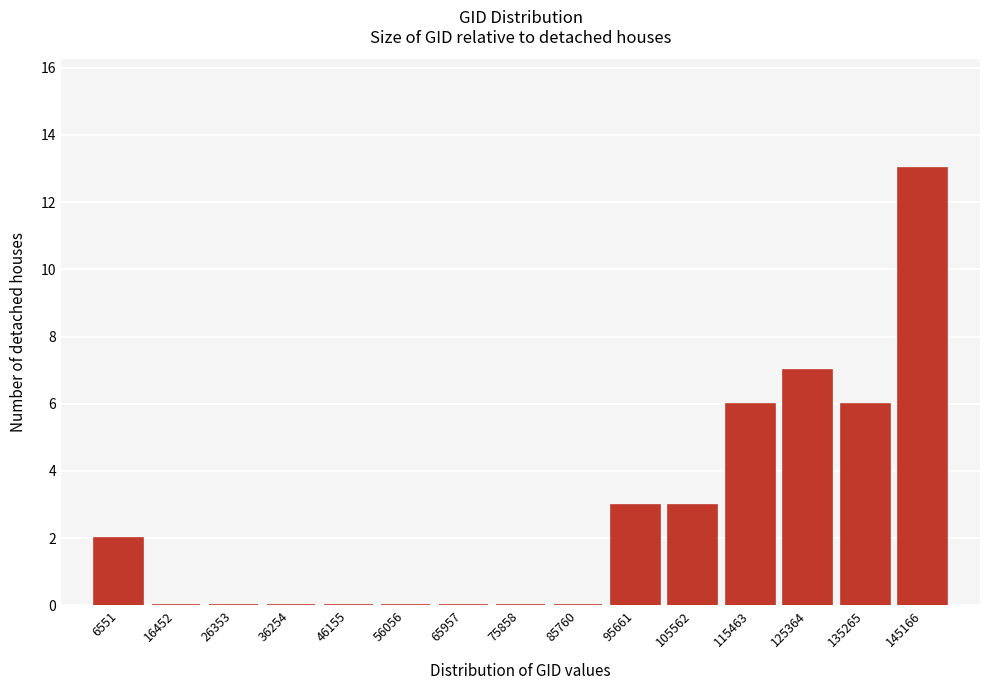

Reading right to left, what are all the values shown in this chart?

145166=13	135265=6	125364=7	115463=6	105562=3	95661=3	85760=0	75858=0	65957=0	56056=0	46155=0	36254=0	26353=0	16452=0	6551=2